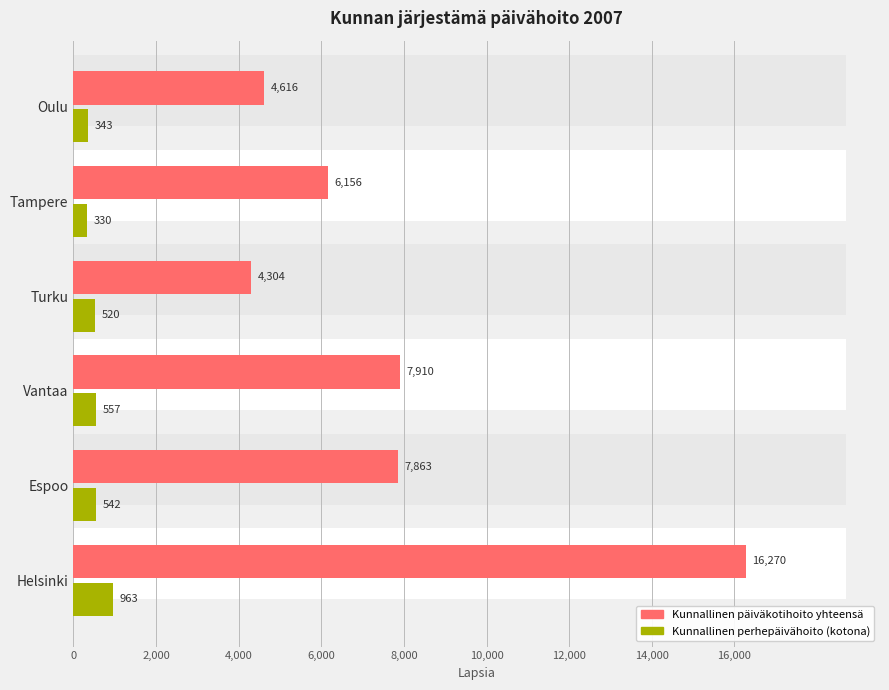

What is the difference between the second highest and minimum values in the Kunnallinen päiväkotihoito yhteensä series?

3606